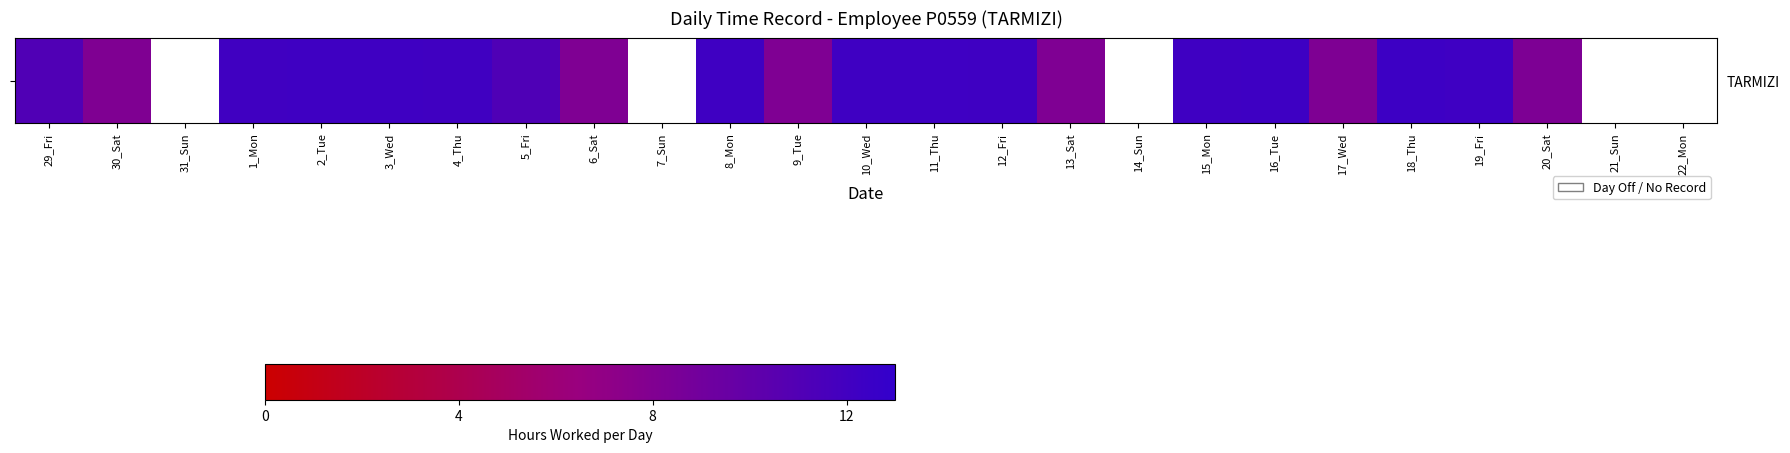

How many values exceed 12?

12